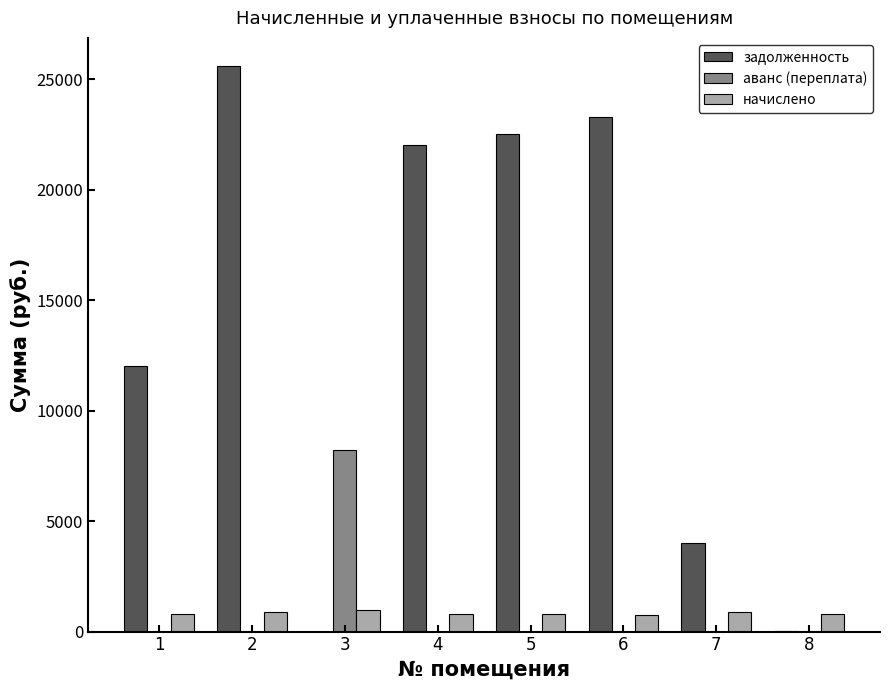

What value does the начислено series have at 2?

907.7